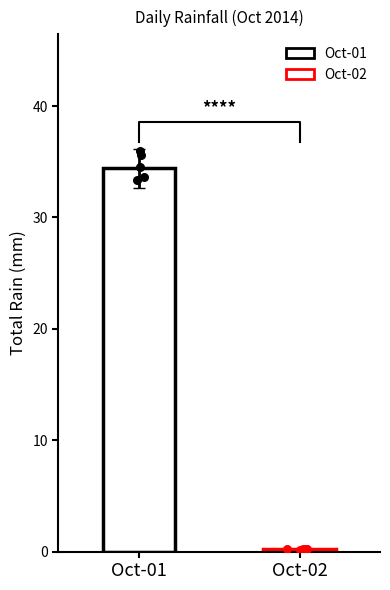

Which series has the largest total across all categories?

Oct-01